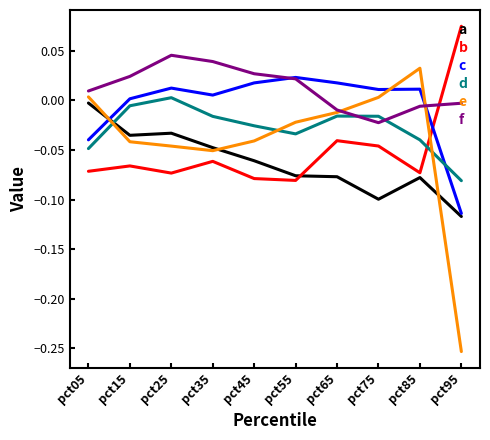

After their last crossing, which series has the higher values: d or b?

b